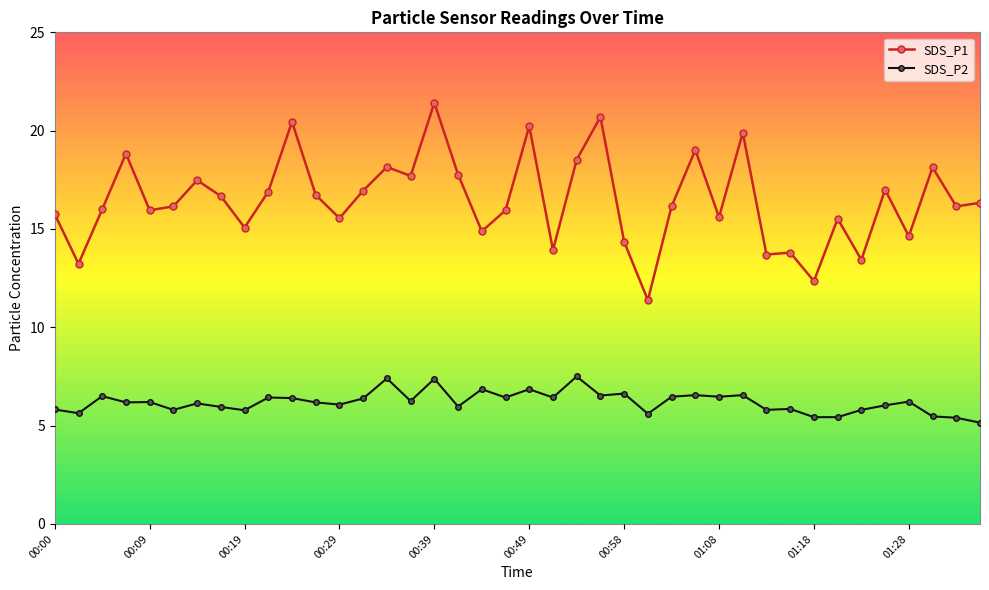

What is the value of the SDS_P1 point at the 21st from the left?

20.2